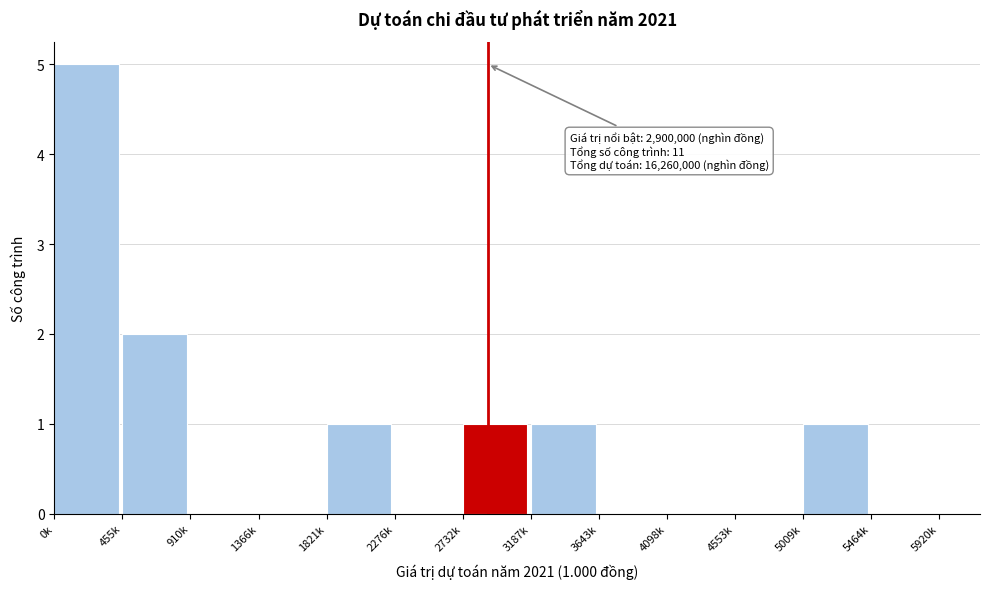

Reading left to right, transcribe all the data shown in this chart.

0k=5	455k=2	910k=0	1366k=0	1821k=1	2276k=0	2732k=1	3187k=1	3643k=0	4098k=0	4553k=0	5009k=1	5464k=0